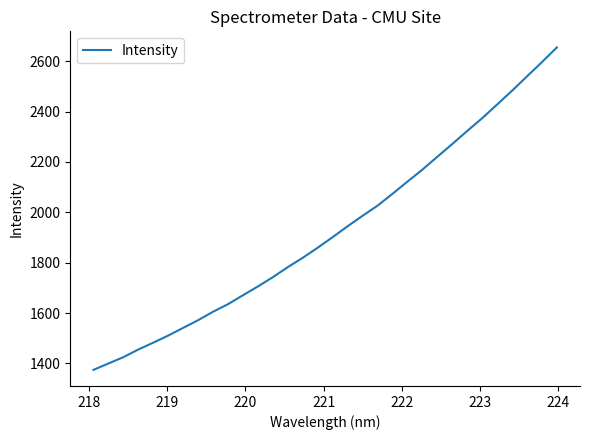

What is the greatest value displayed?

2654.9